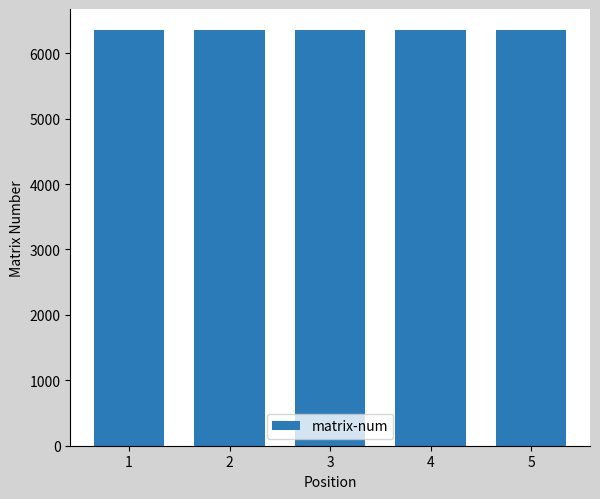

Approximately how many times larger is the value at 4 compared to 3?

1.0